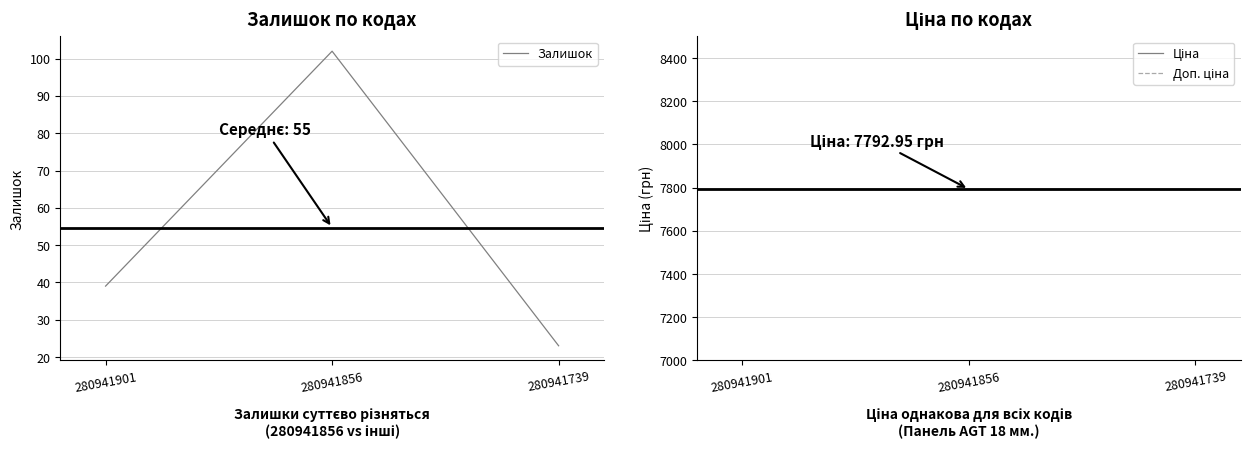

Which series has the widest spread of values?

Залишок